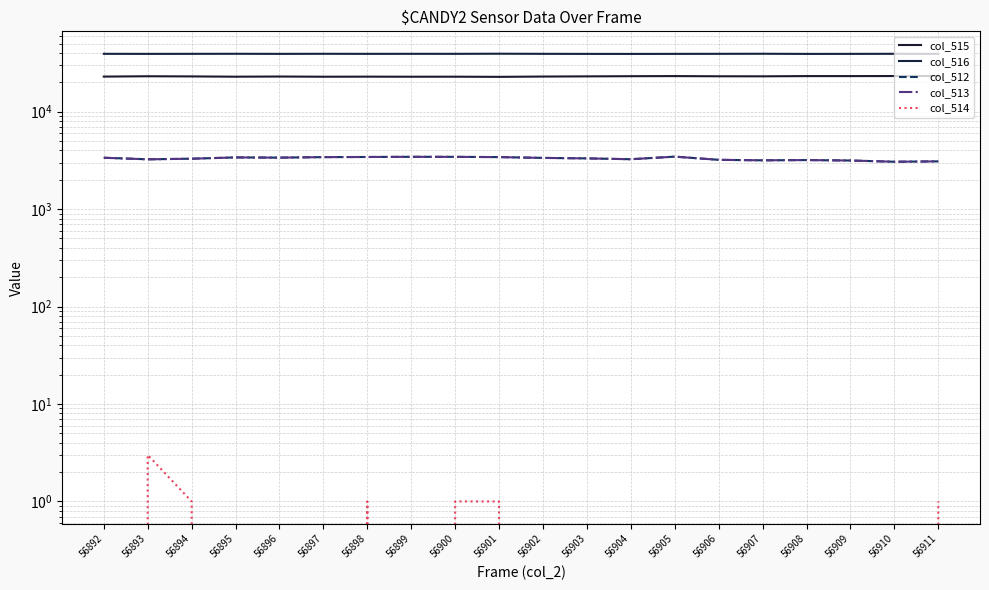

What is the sum of all col_514 values?

8